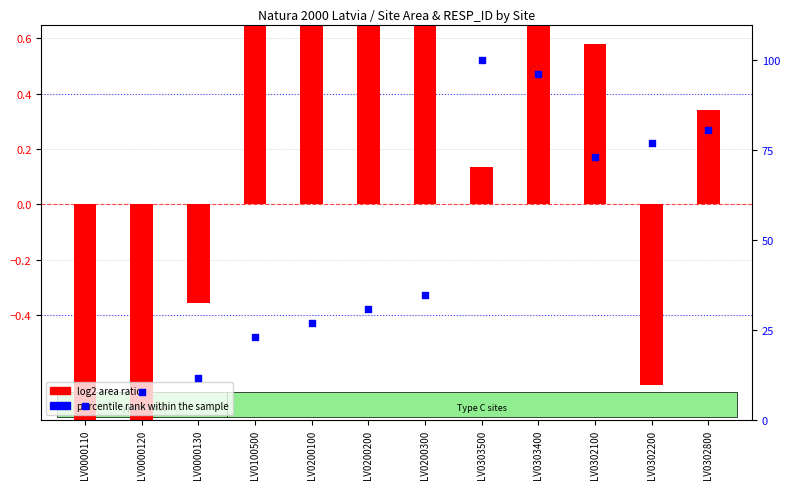

Which has a higher value, LV0000130 or LV0200100?

LV0200100